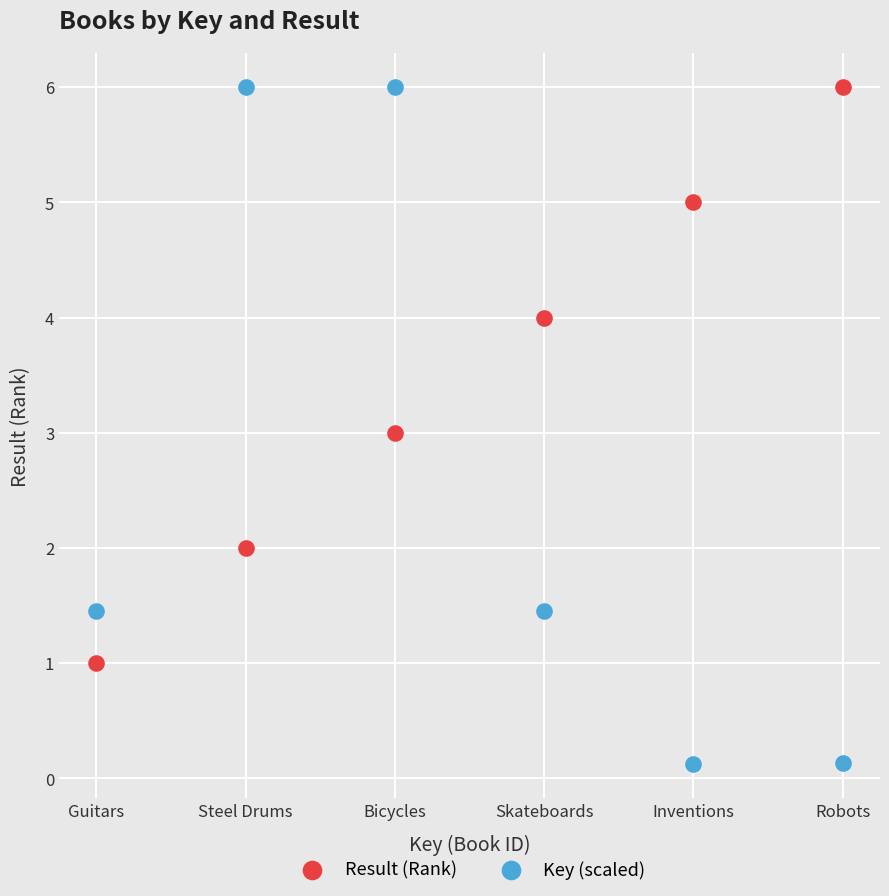

What are all the series names shown in the legend?

Result (Rank), Key (scaled)